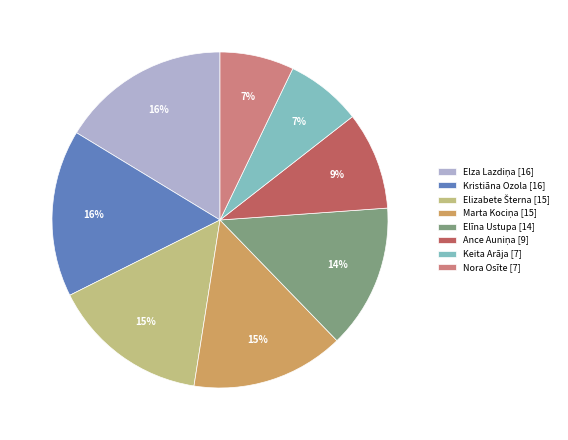

To the nearest percent, what is the average slice percentage?

12%